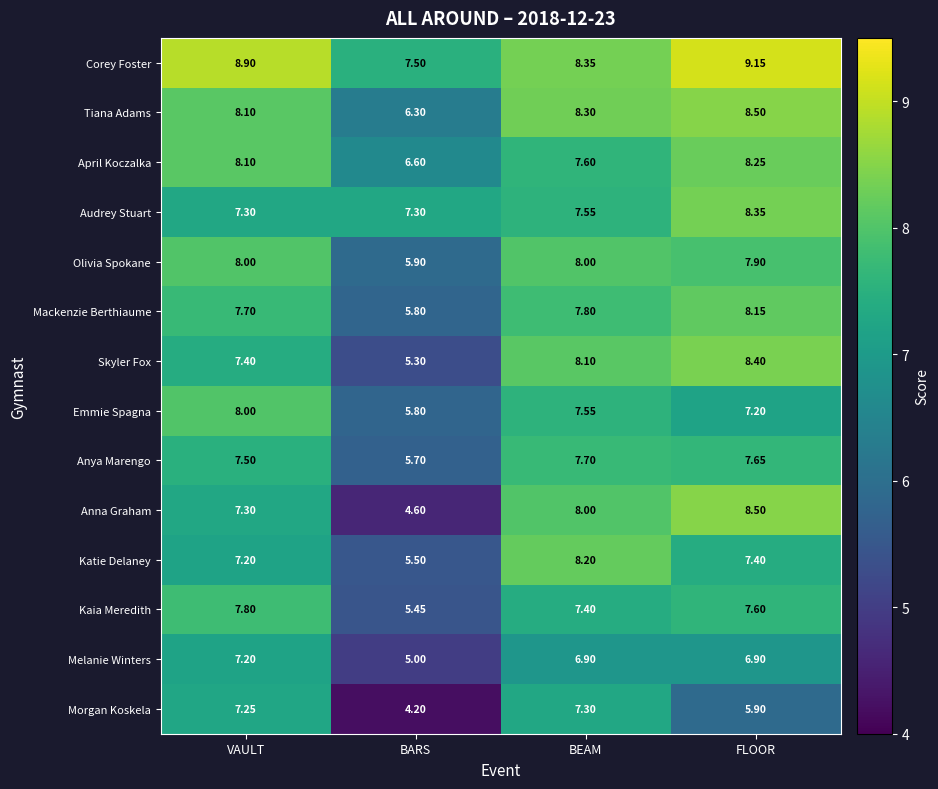

Which category has the lowest value in the Corey Foster series?

BARS